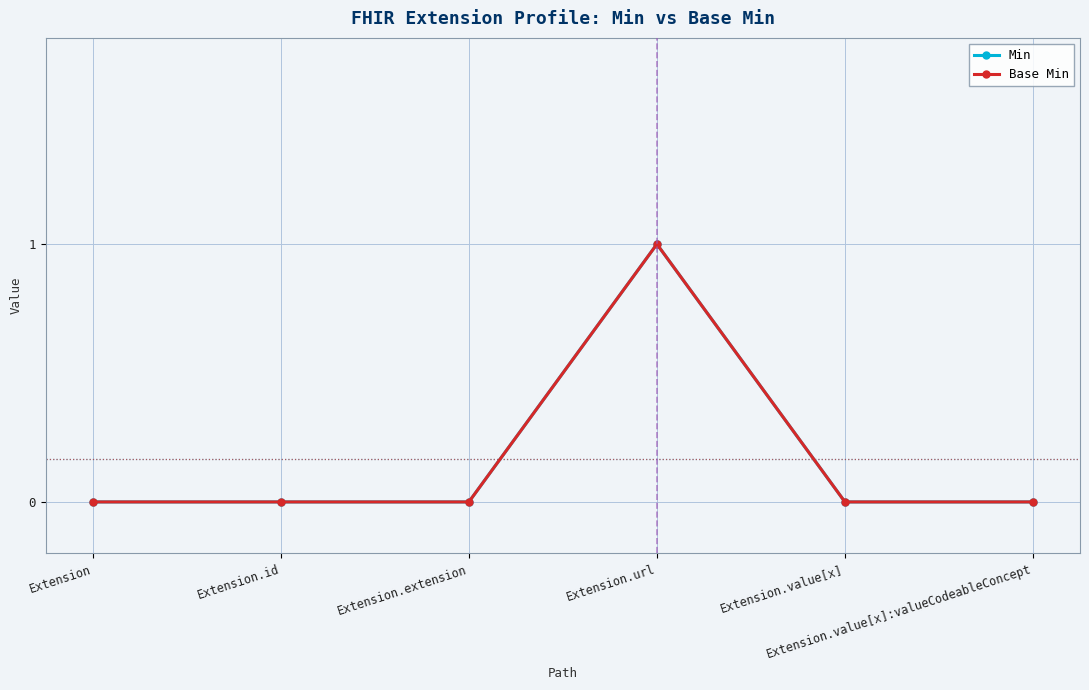

True or false: Base Min and Min intersect in this chart.

False